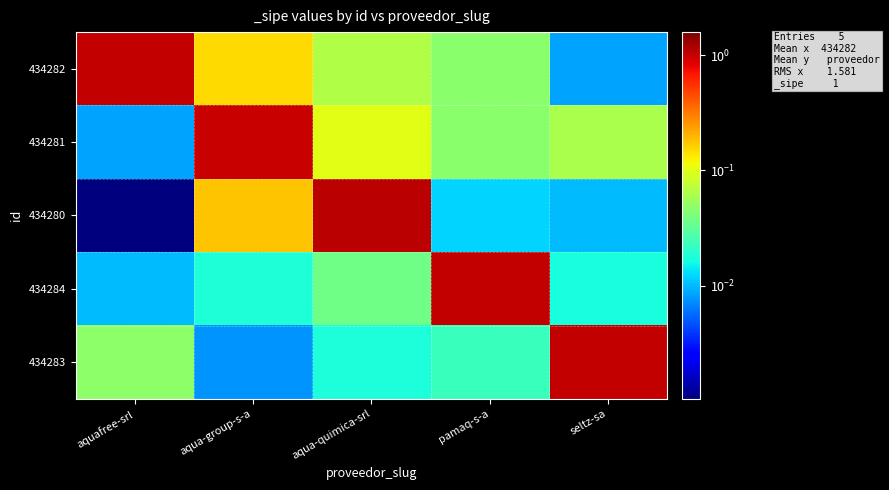

Count the number of categories in the chart.

5